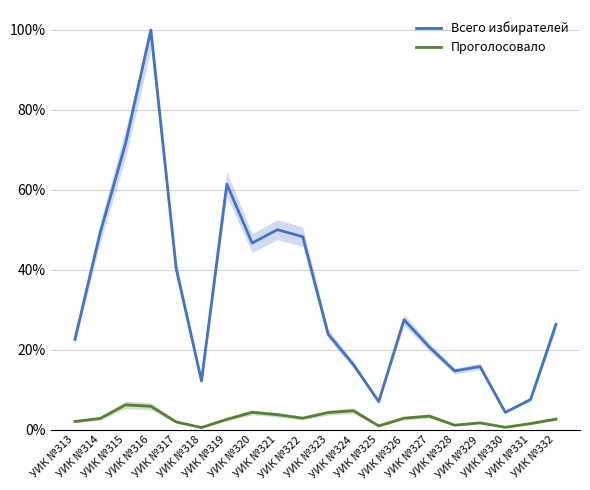

Rank the series at УИК №330 from highest to lowest value.

Всего избирателей, Проголосовало